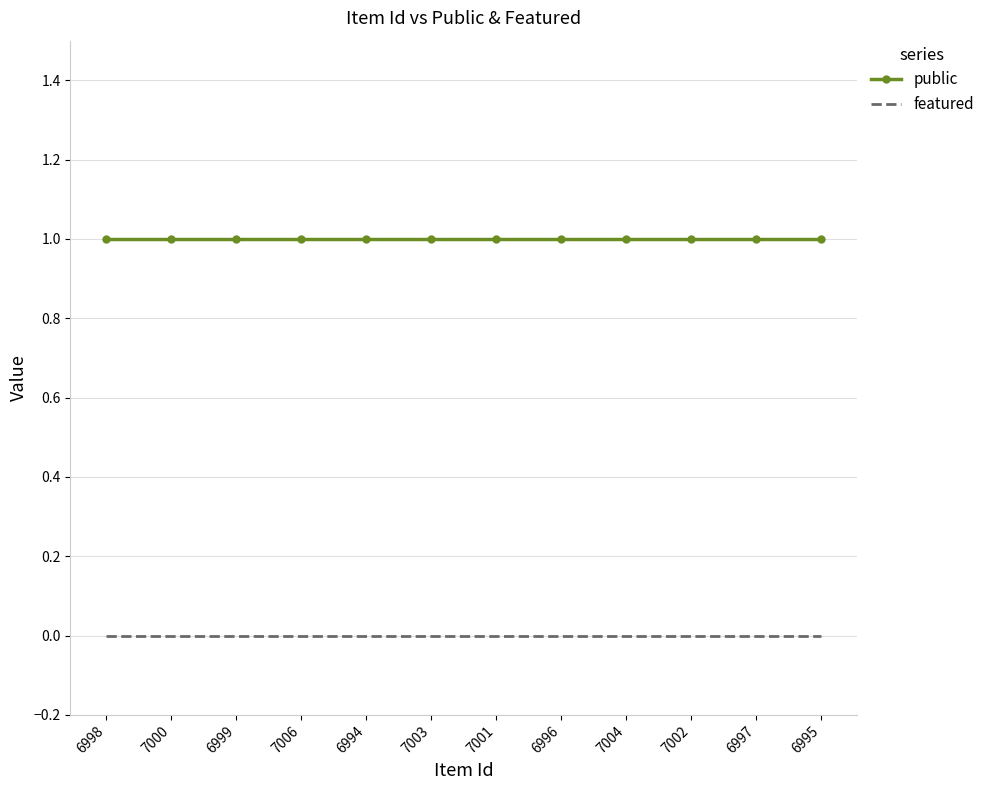

Reading right to left, list all the values displayed in this chart.

public: 1	1	1	1	1	1	1	1	1	1	1	1
featured: 0	0	0	0	0	0	0	0	0	0	0	0